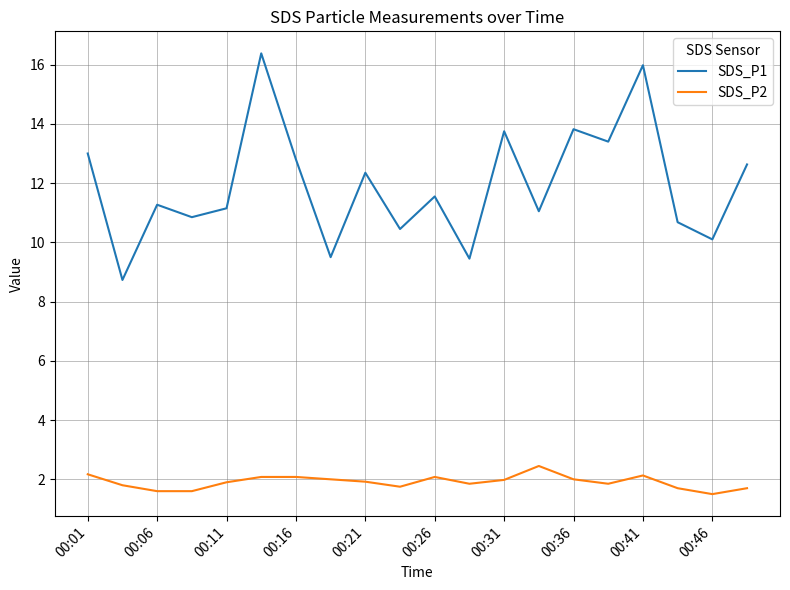

What are all the series names shown in the legend?

SDS_P1, SDS_P2